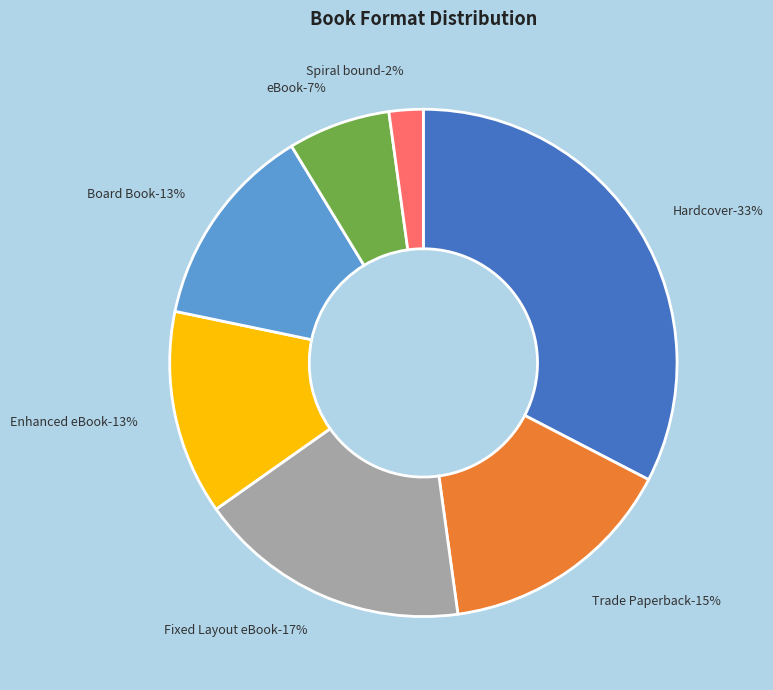

True or false: Trade Paperback accounts for 10% of the total.

False